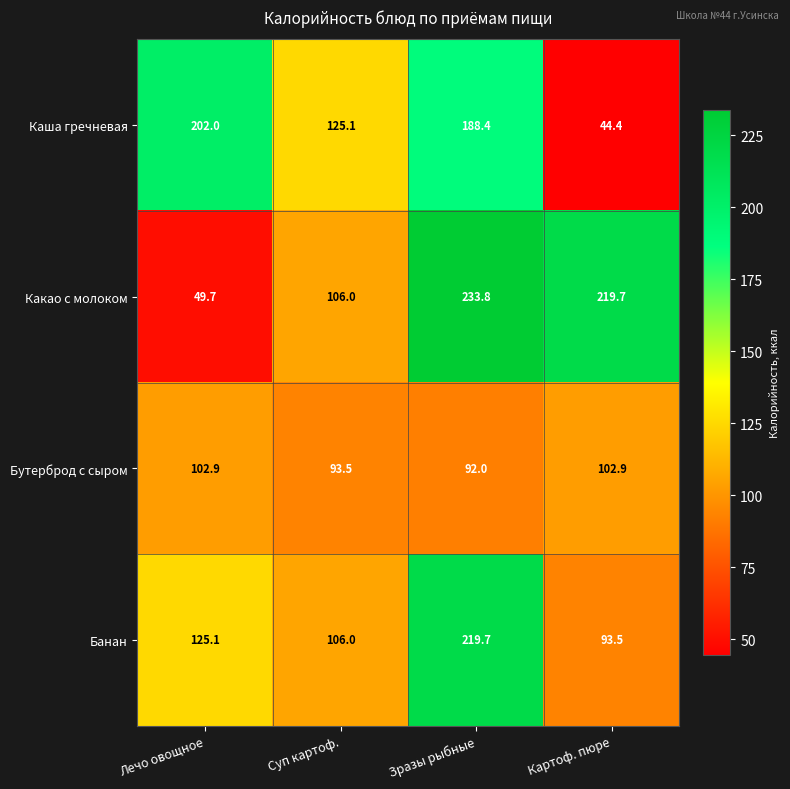

Count the number of categories in the chart.

4